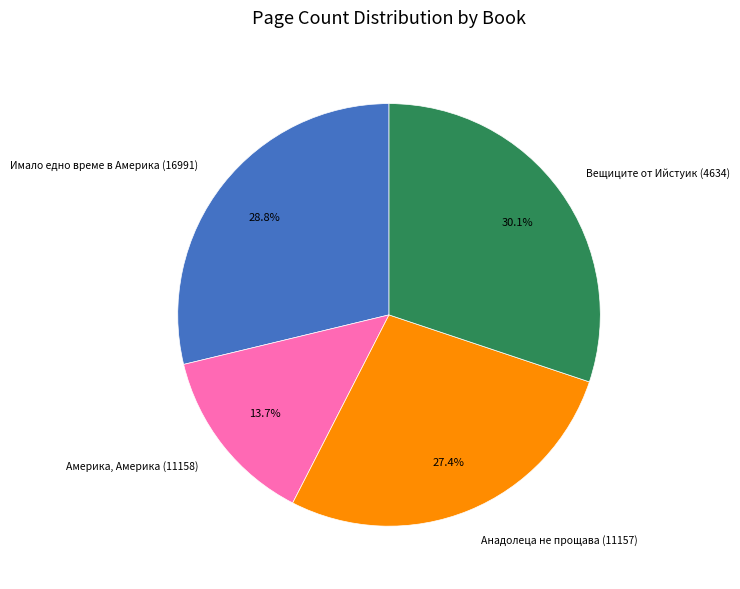

Rank the categories by value from lowest to highest.

Америка, Америка (11158), Анадолеца не прощава (11157), Имало едно време в Америка (16991), Вещиците от Ийстуик (4634)